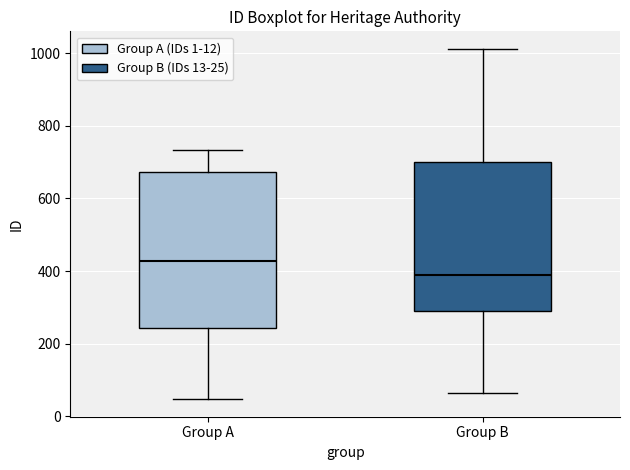

Where does the upper whisker of the box for Group A end on the y-axis? The values are not printed on the chart, so give them approximately, as read against the axis.

740